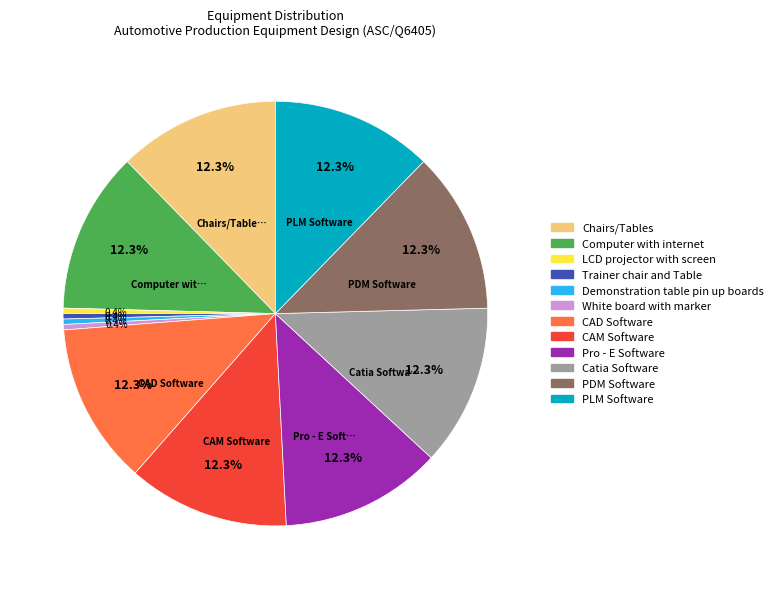

Between Pro - E Software and Trainer chair and Table, which is larger?

Pro - E Software